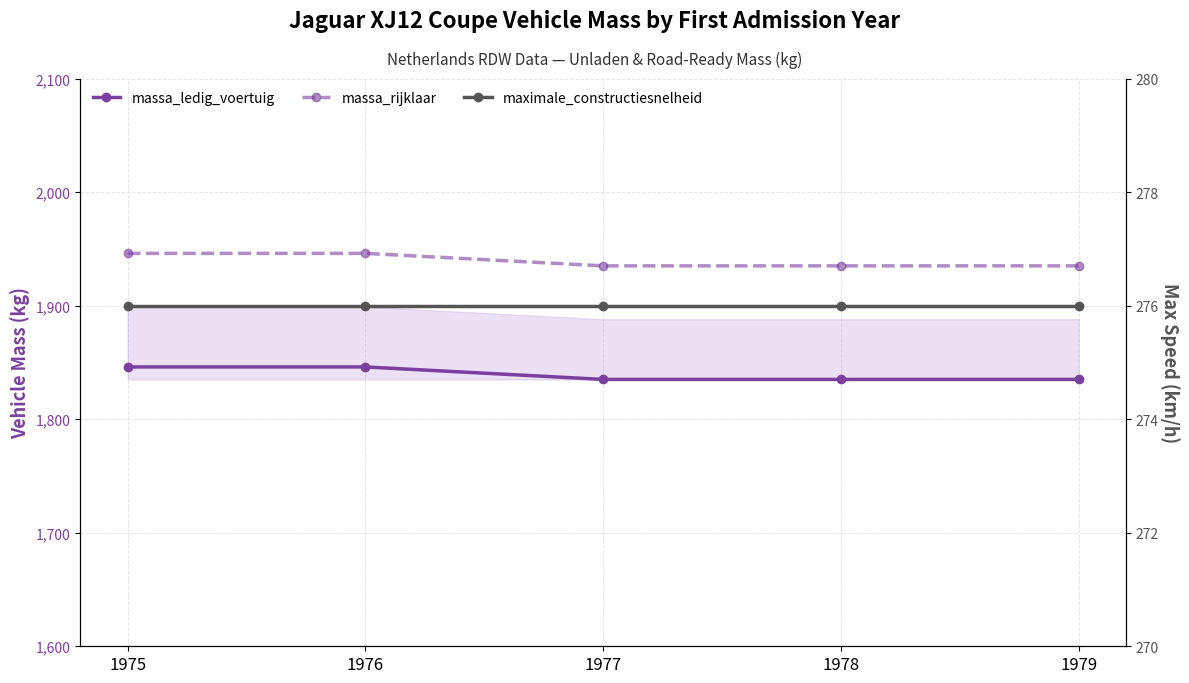

List the labels in order of massa_ledig_voertuig value, largest first.

1975, 1976, 1977, 1978, 1979